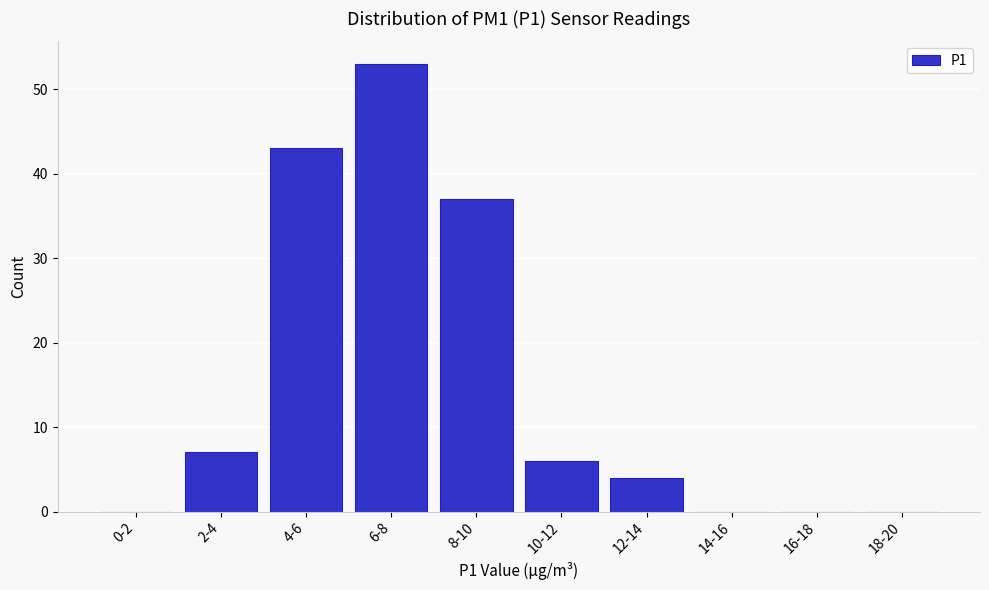

Reading left to right, transcribe all the data shown in this chart.

0-2=0	2-4=7	4-6=43	6-8=53	8-10=37	10-12=6	12-14=4	14-16=0	16-18=0	18-20=0